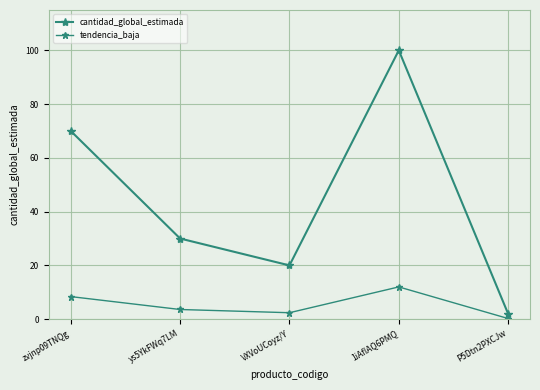

How many lines are shown in the chart?

2